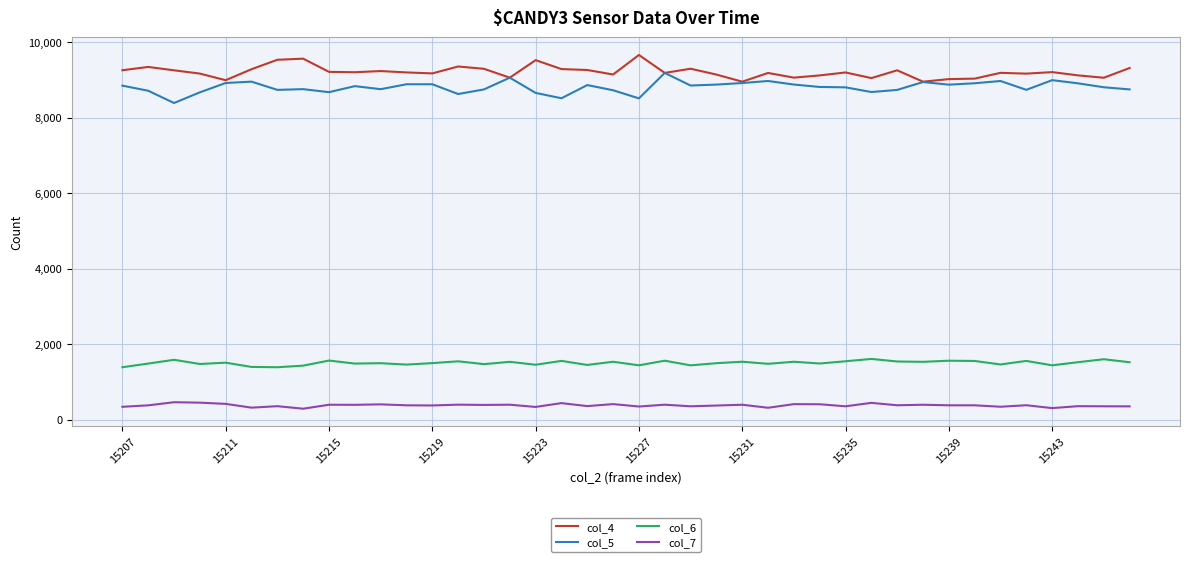

True or false: col_5 and col_7 cross at least once.

False